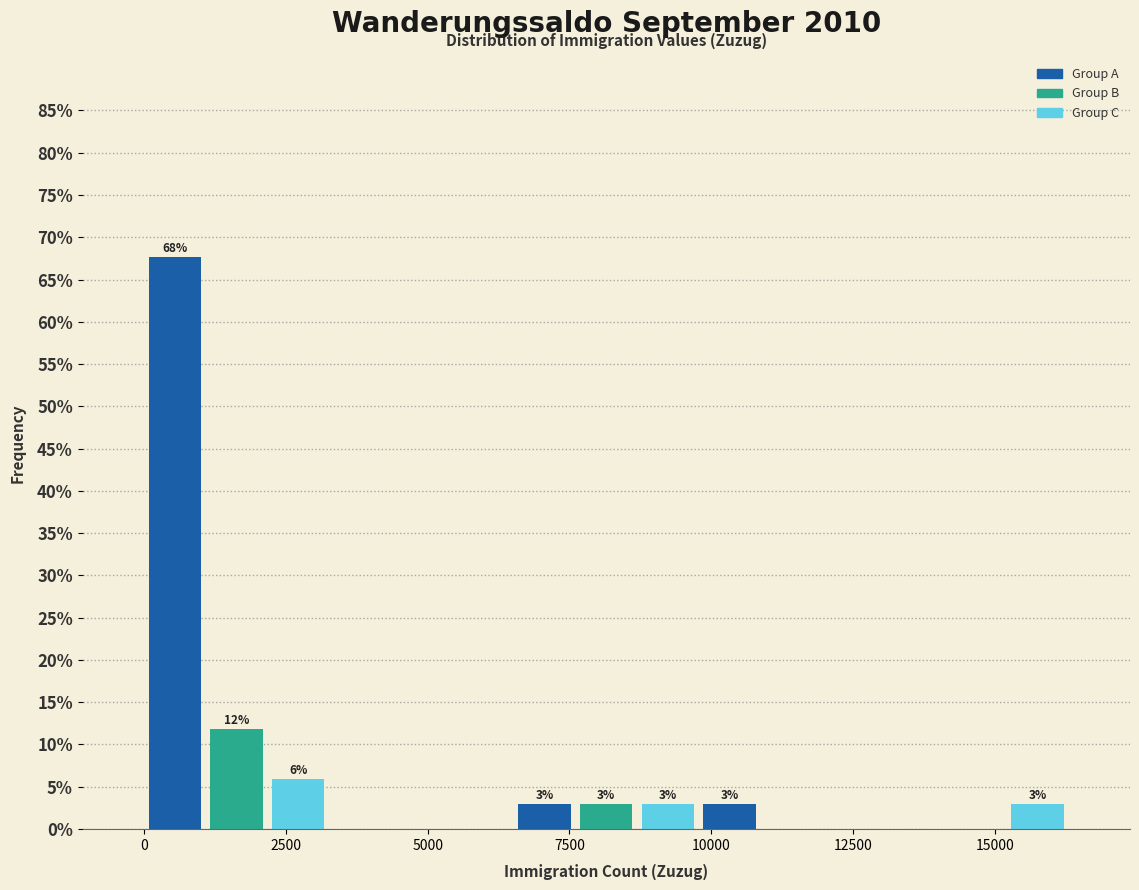

Around what value on the x-axis is the tallest bar? Give the approximate position of its centre, as read against the axis.

500